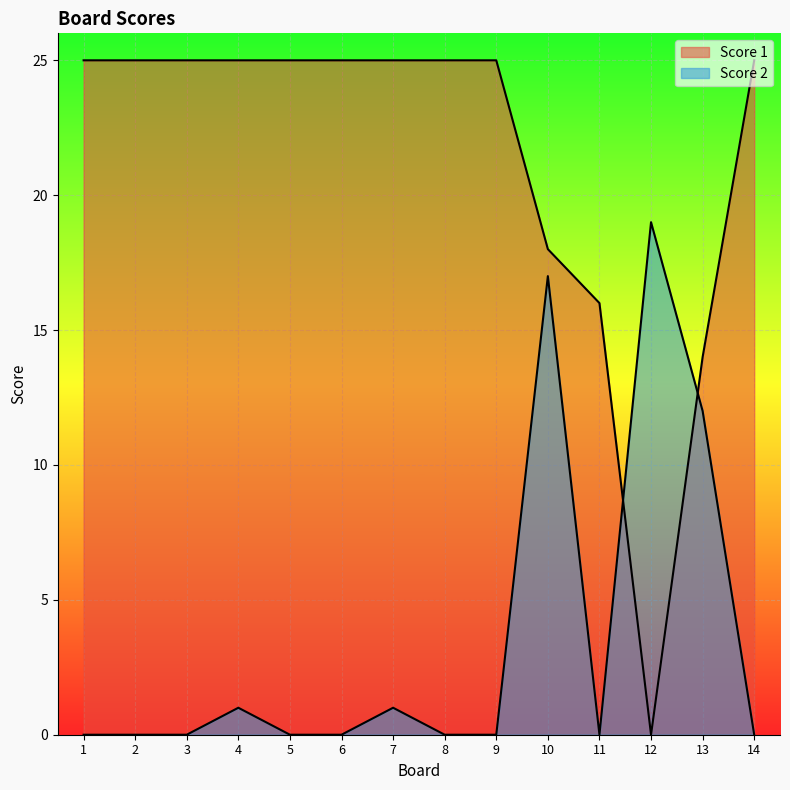

How many lines are shown in the chart?

2